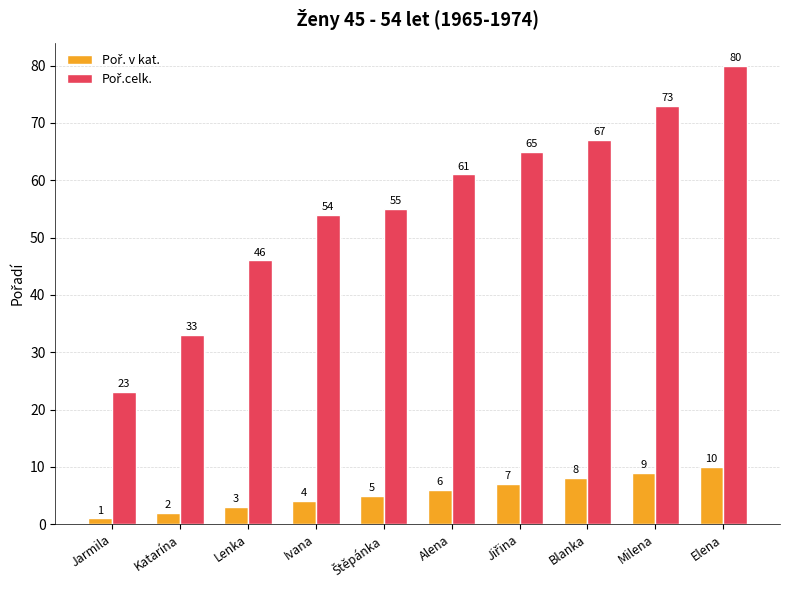

At which category is the sum across all series the highest?

Elena